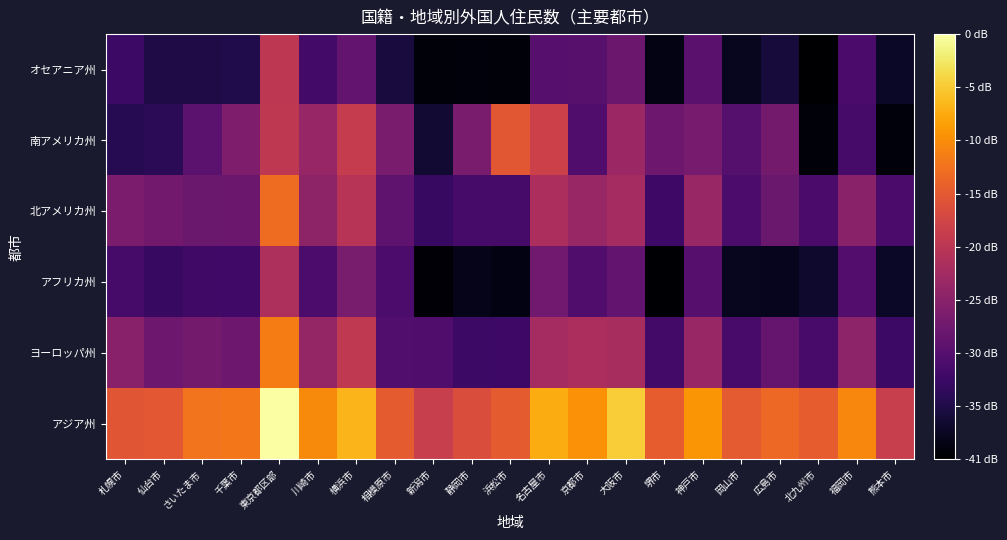

How many series are shown in this chart?

6